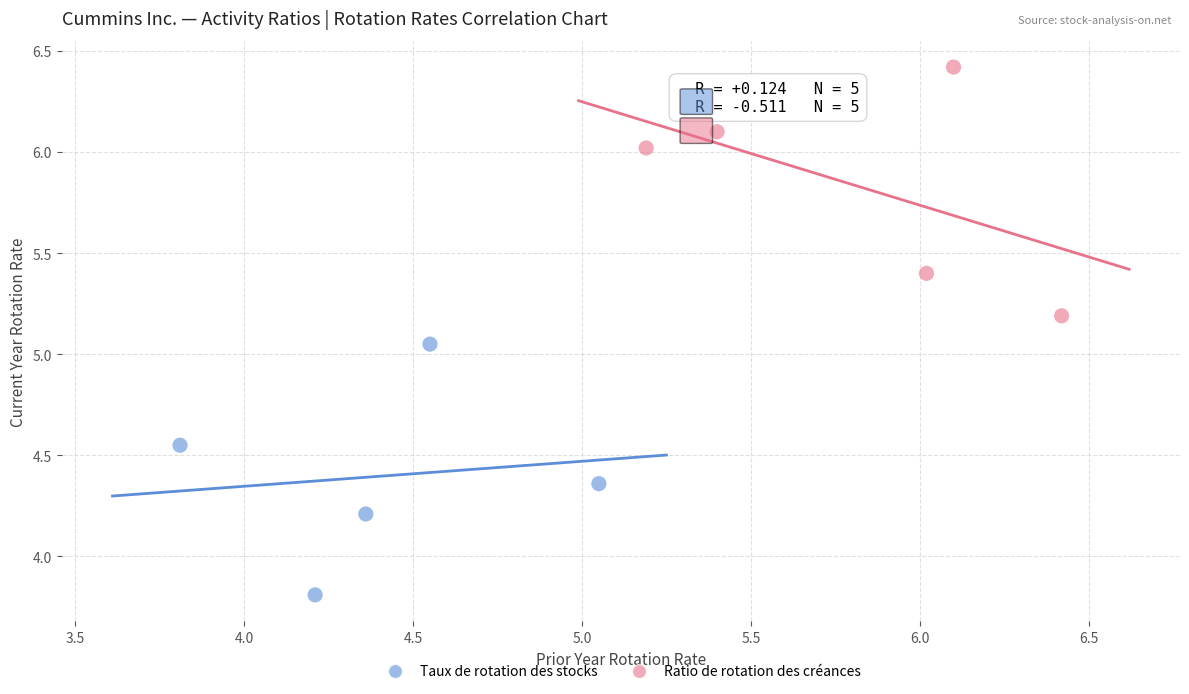

Which series reaches the maximum Y coordinate?

Ratio de rotation des créances